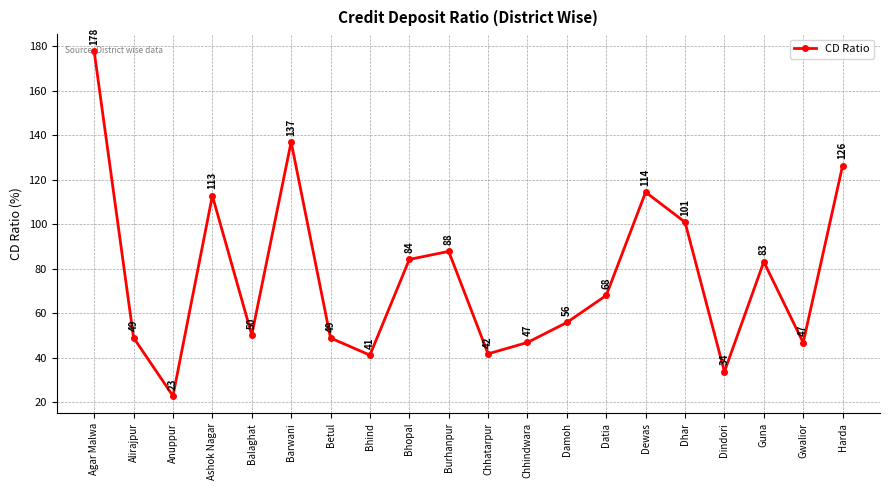

How many series are shown in this chart?

1